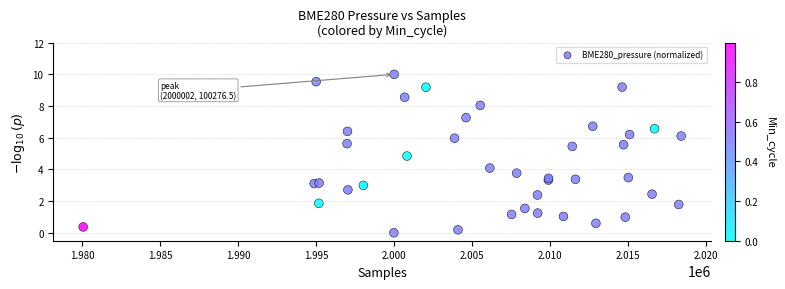

What Y value in the scatter plot is closest to 5?

4.8